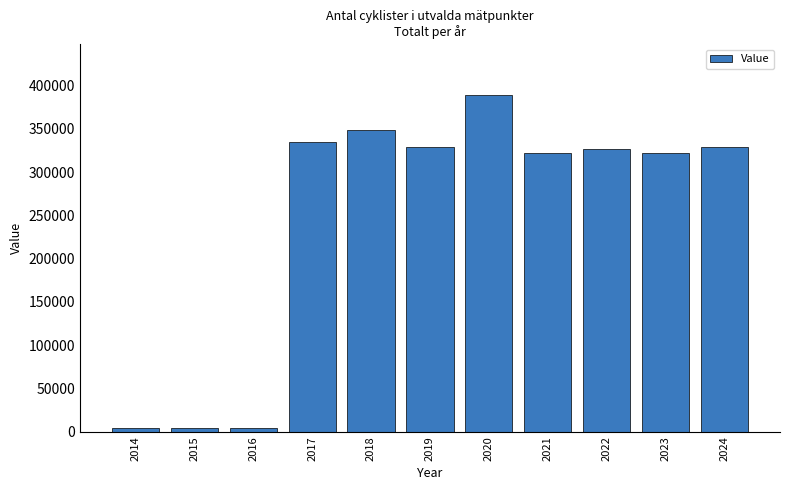

What is the difference between the maximum and second lowest values?

385385